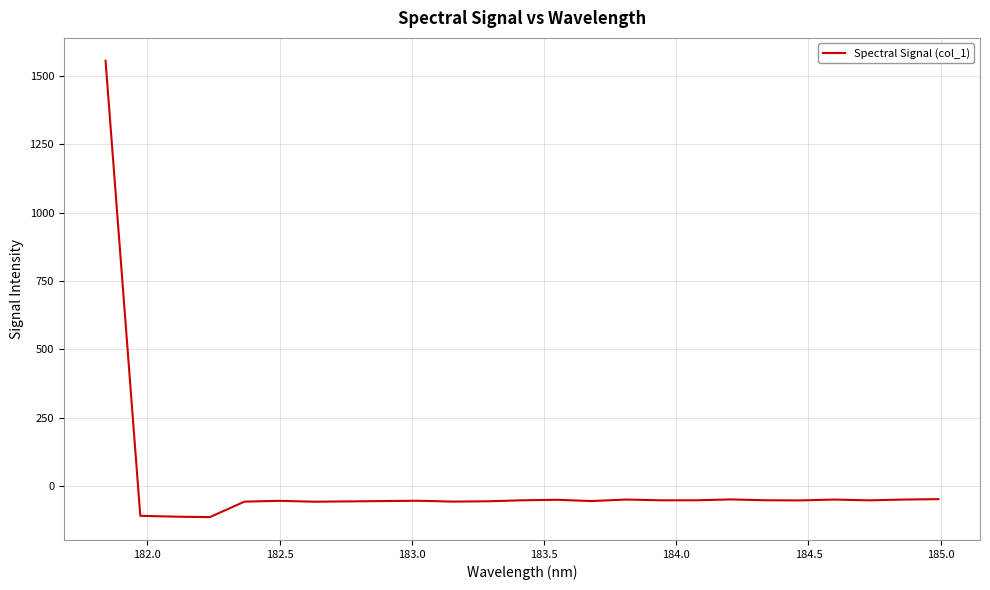

What is the difference between the maximum and minimum values?

1669.2